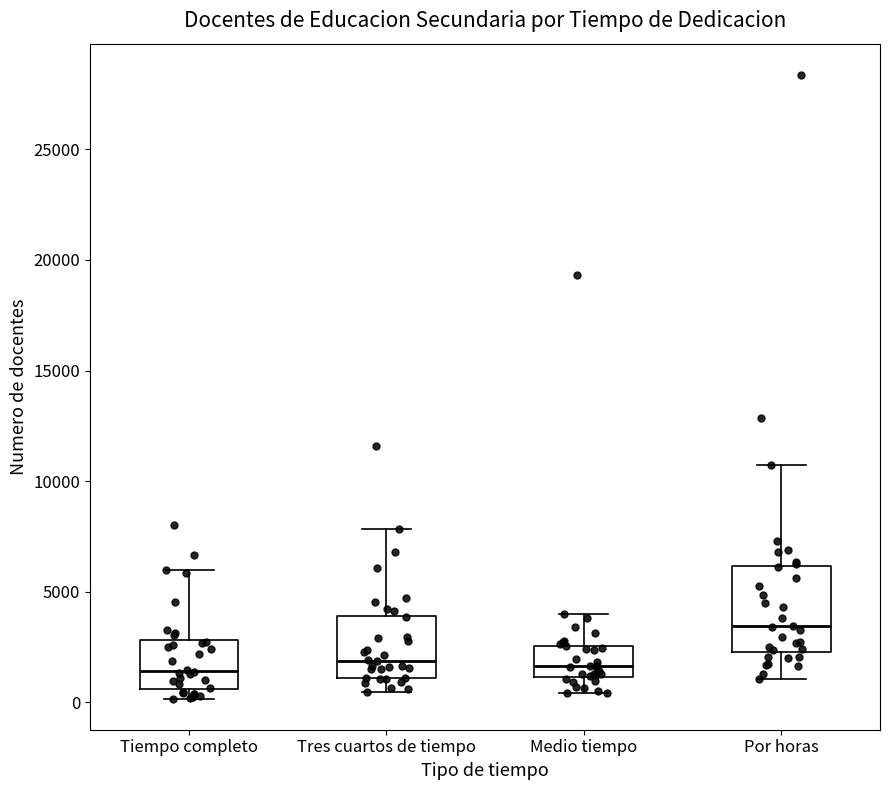

Comparing the boxes themselves (not the whiskers), which one is the tallest?

Por horas